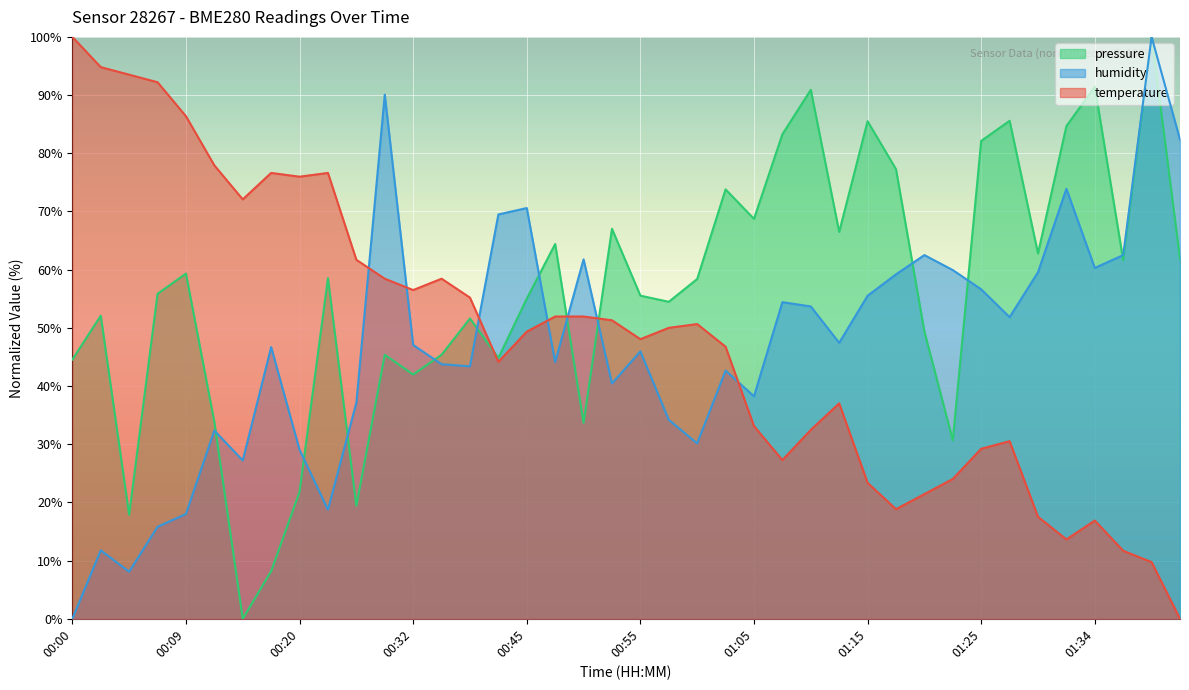

The value of humidity at 01:08 is 54.4. True or false?

True